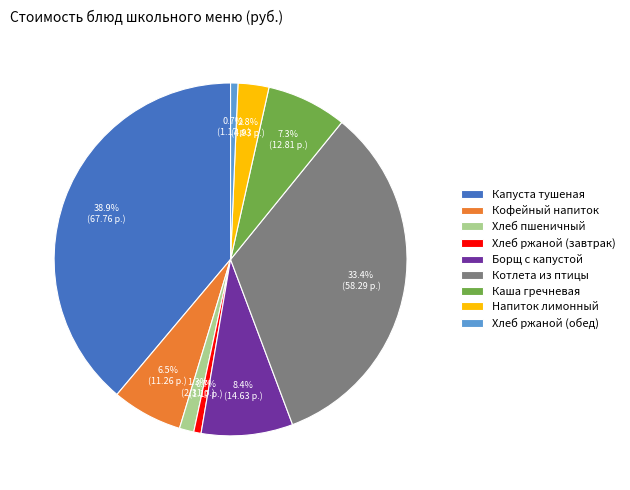

Which has a higher value, Напиток лимонный or Каша гречневая?

Каша гречневая